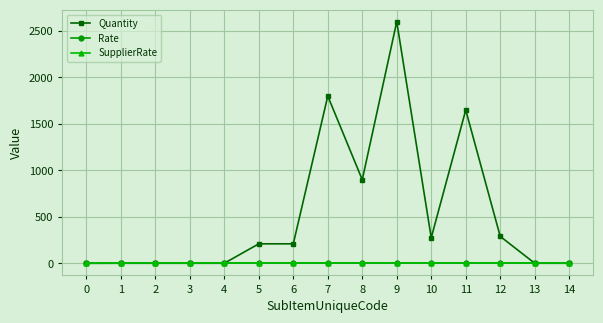

True or false: Quantity and SupplierRate cross at least once.

False